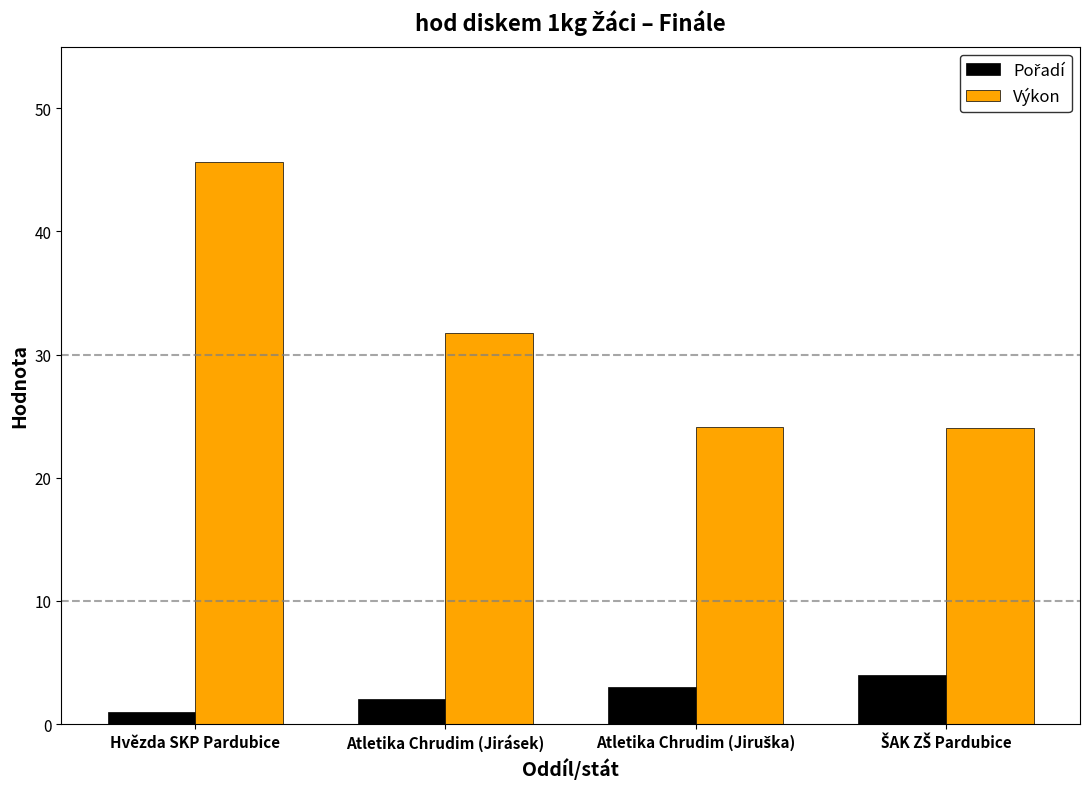

What is the approximate value of Výkon at Atletika Chrudim (Jirásek)?

31.7